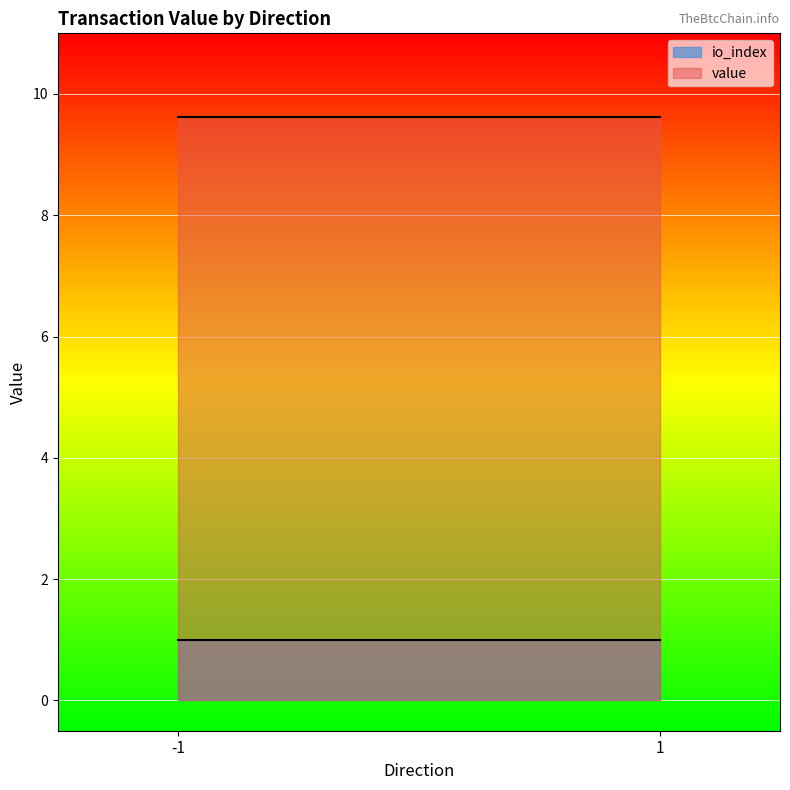

How many lines are shown in the chart?

2